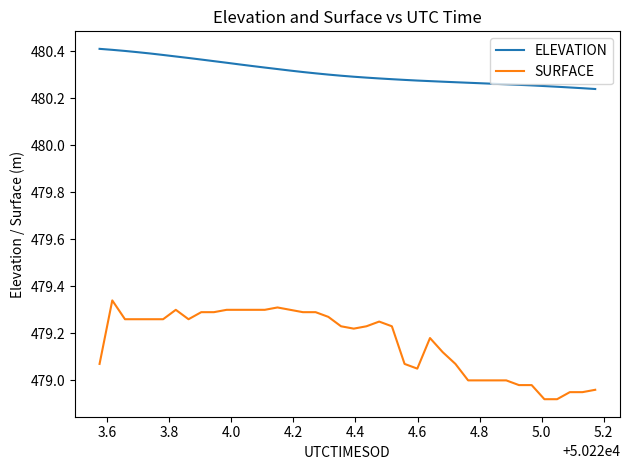

Which series has the largest range (max minus min)?

SURFACE